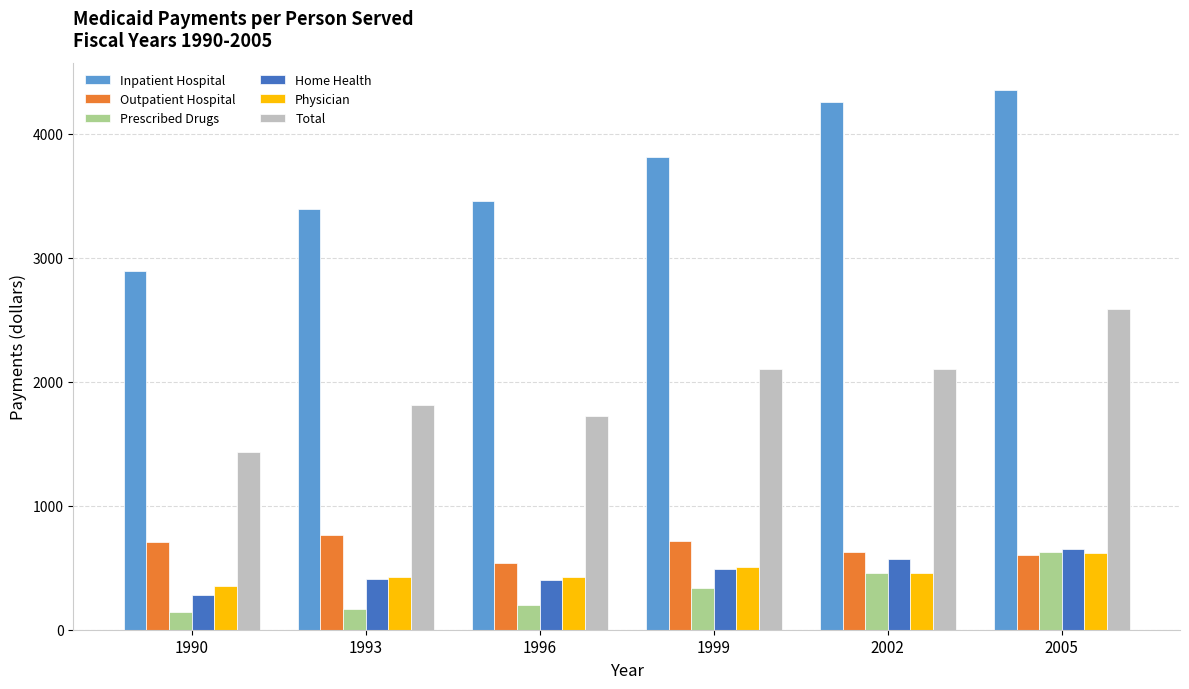

What is the difference between the Home Health values at 2002 and 2005?

82.0